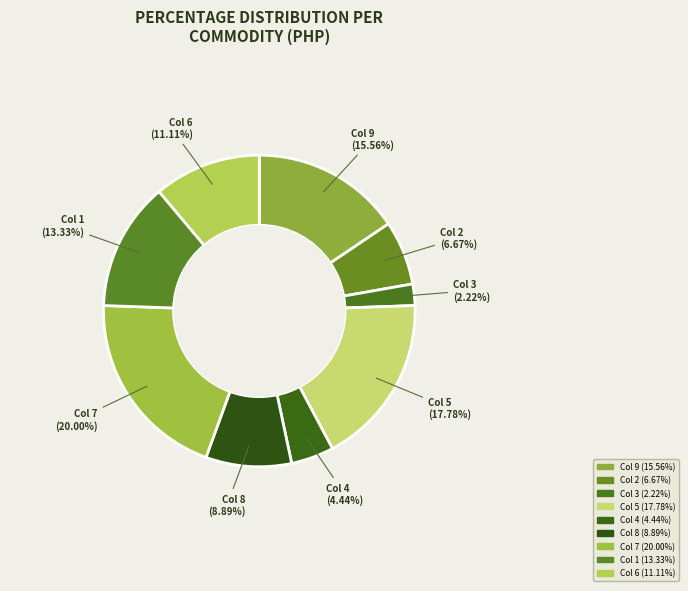

Does any single category account for the majority?

No